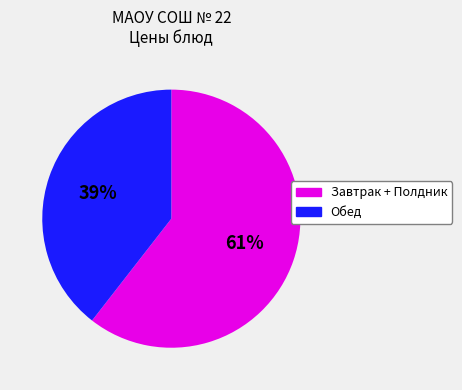

Does any single category account for the majority?

Yes